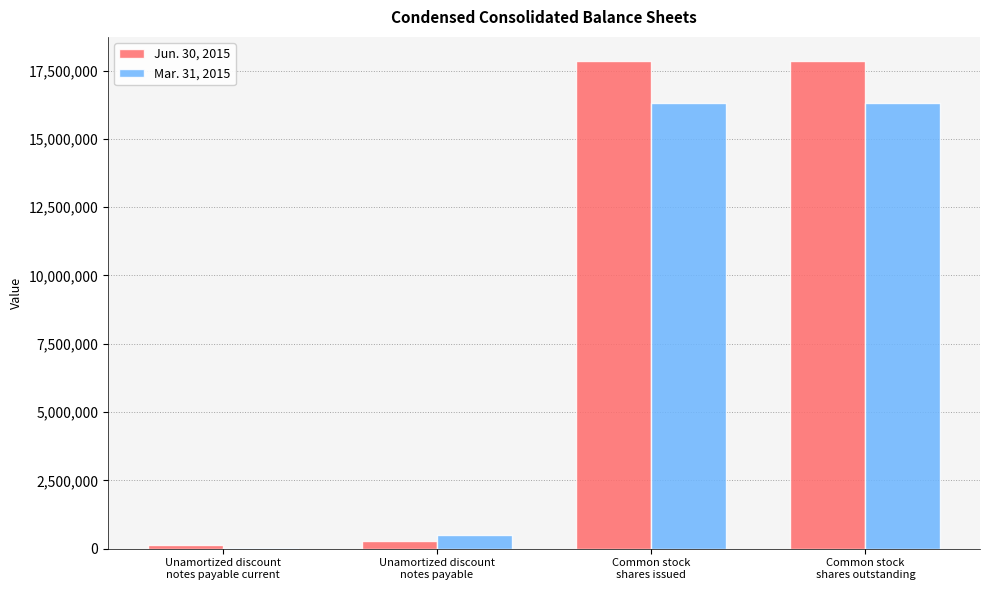

The value of Mar. 31, 2015 at Common stock
shares issued is 16321681. True or false?

True